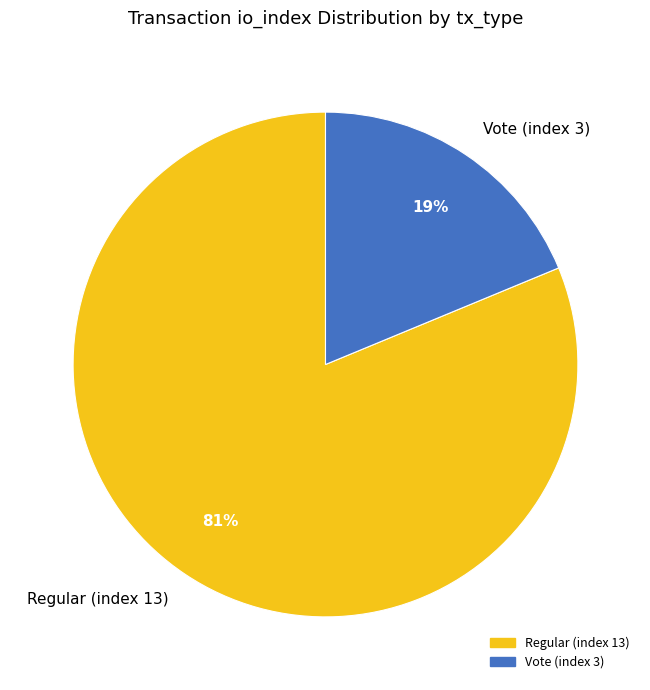

What percentage is the Vote (index 3) slice, to the nearest percent?

19%